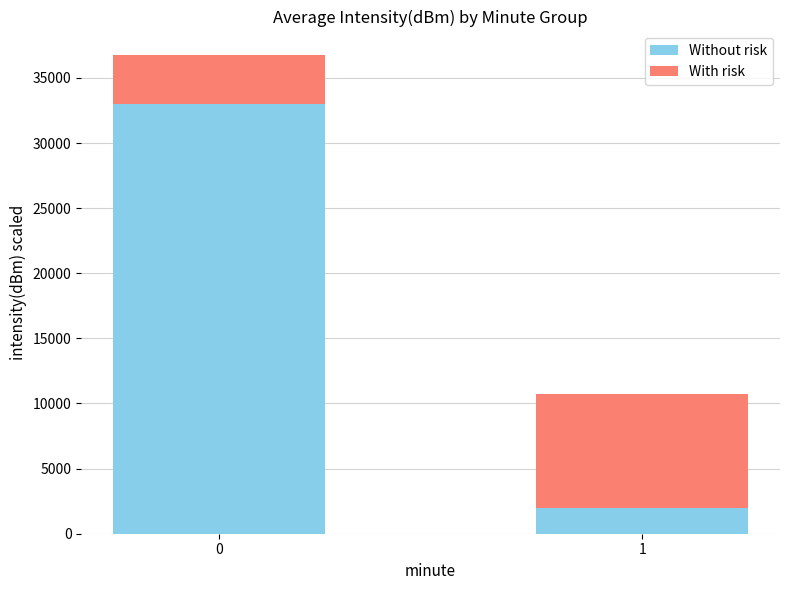

Are the bars grouped side by side (vs. stacked)?

No